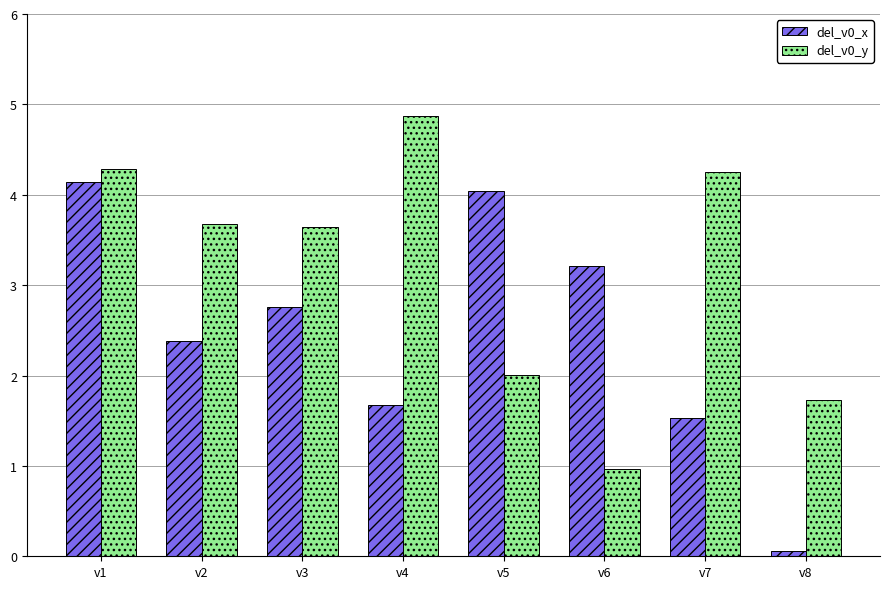

Which series has the widest spread of values?

del_v0_x